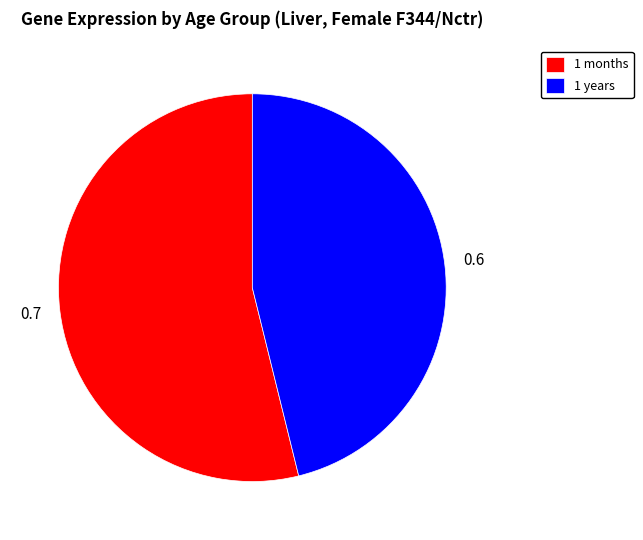

Which slice is the largest?

1 months